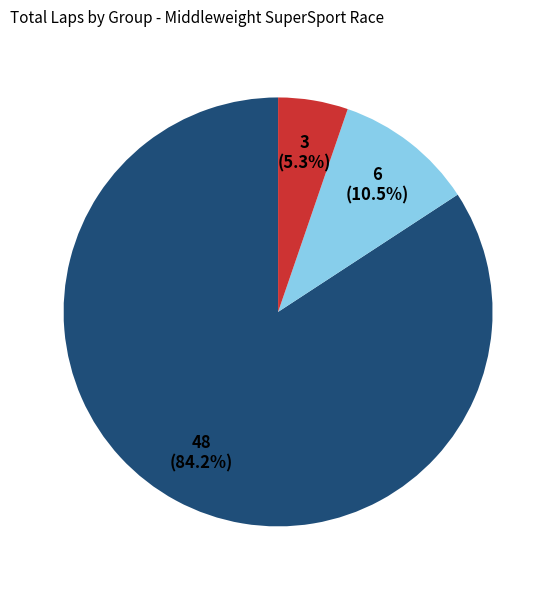

Is there any slice that represents more than half of the pie?

Yes